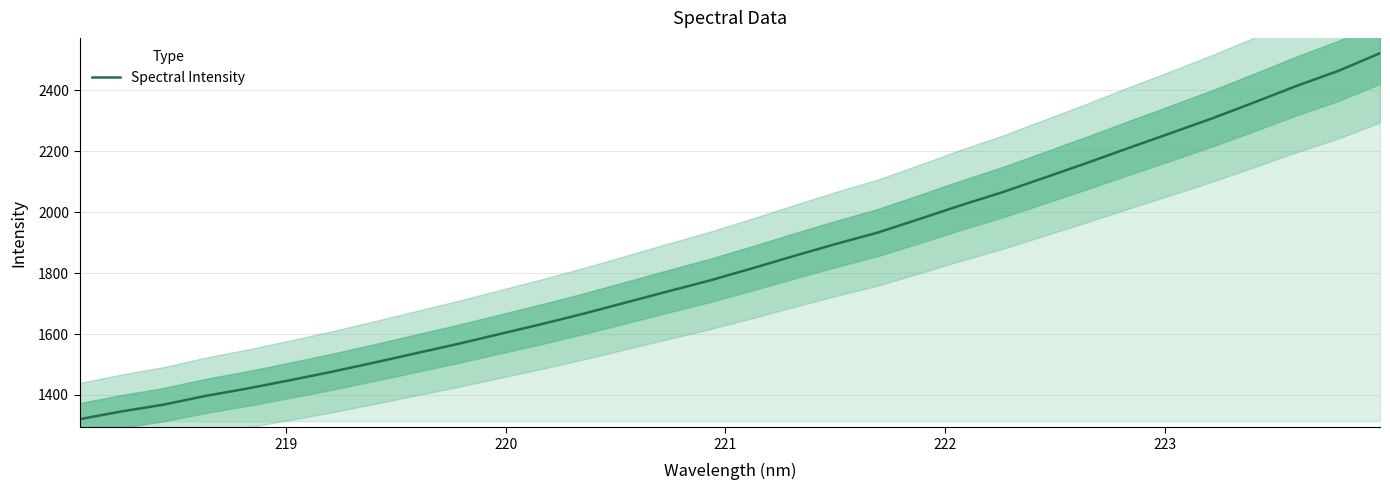

What is the sum of all values?

58873.5